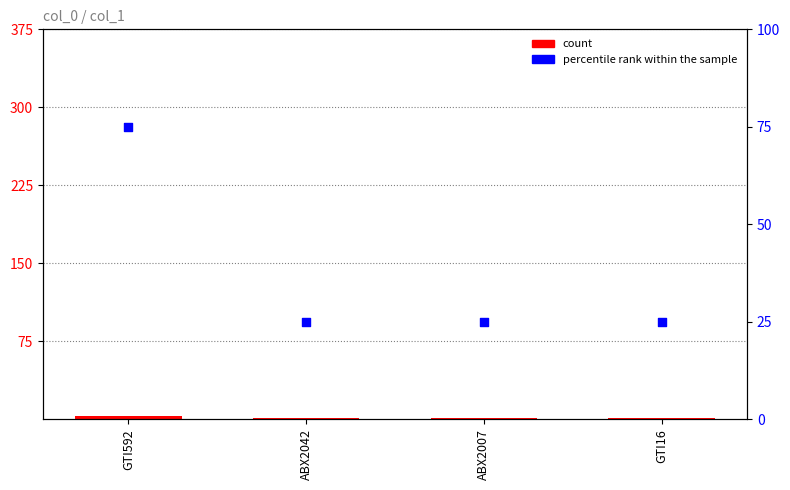

Which series contains the highest Y value?

percentile rank within the sample